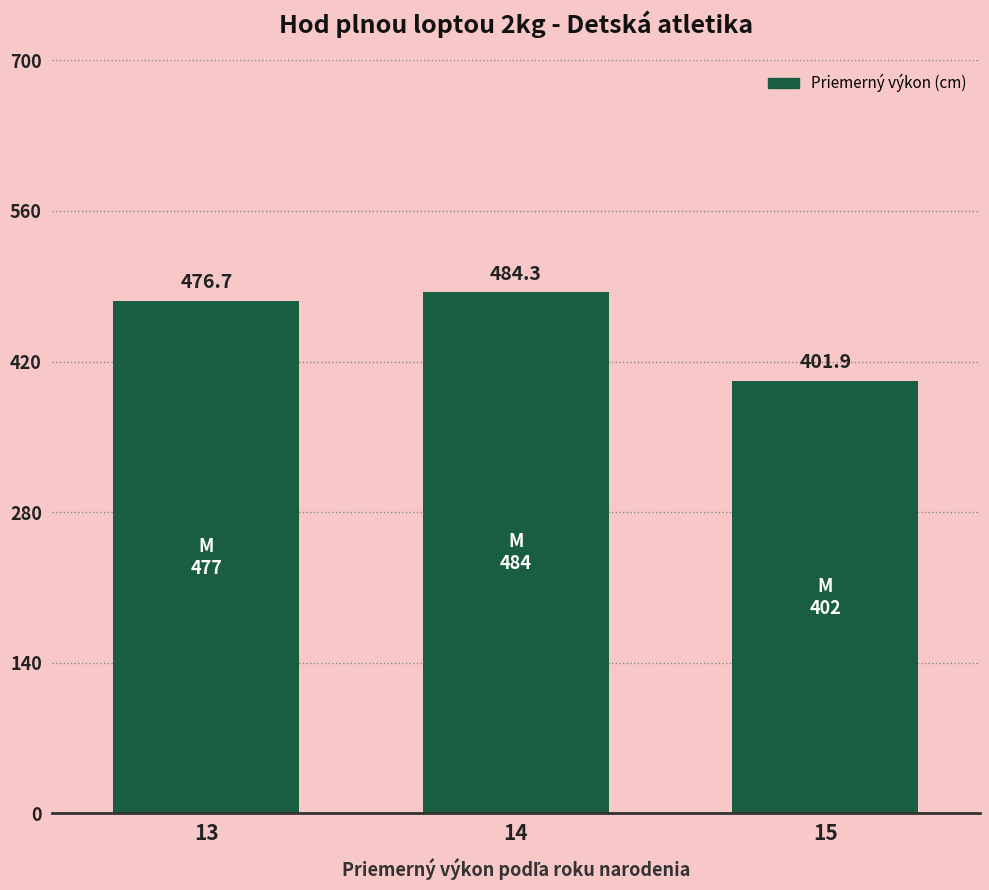

The value at 13 is 476.7. True or false?

True